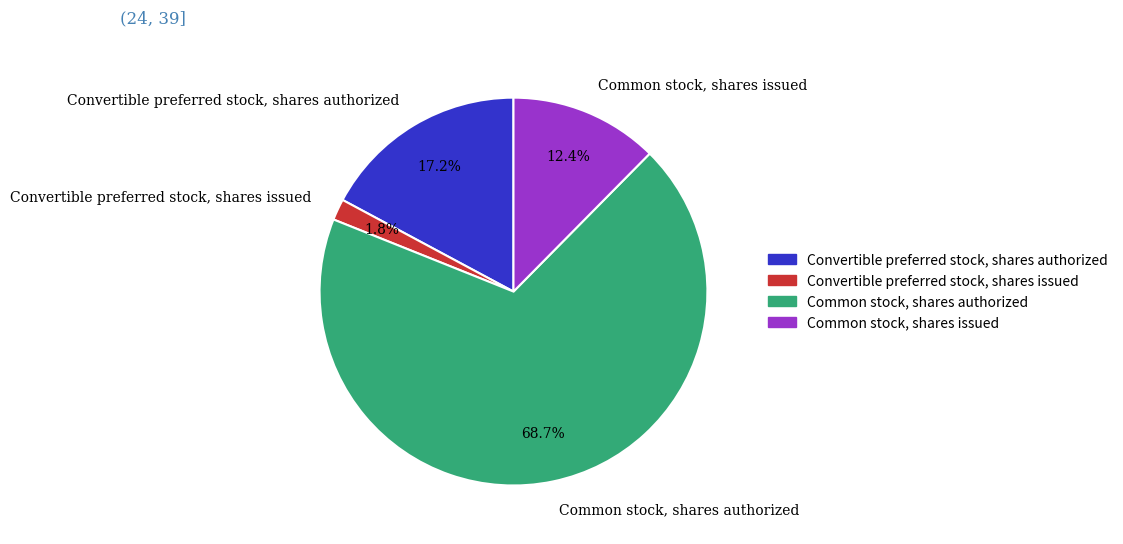

Is it true that Convertible preferred stock, shares issued is 2% of the pie?

True